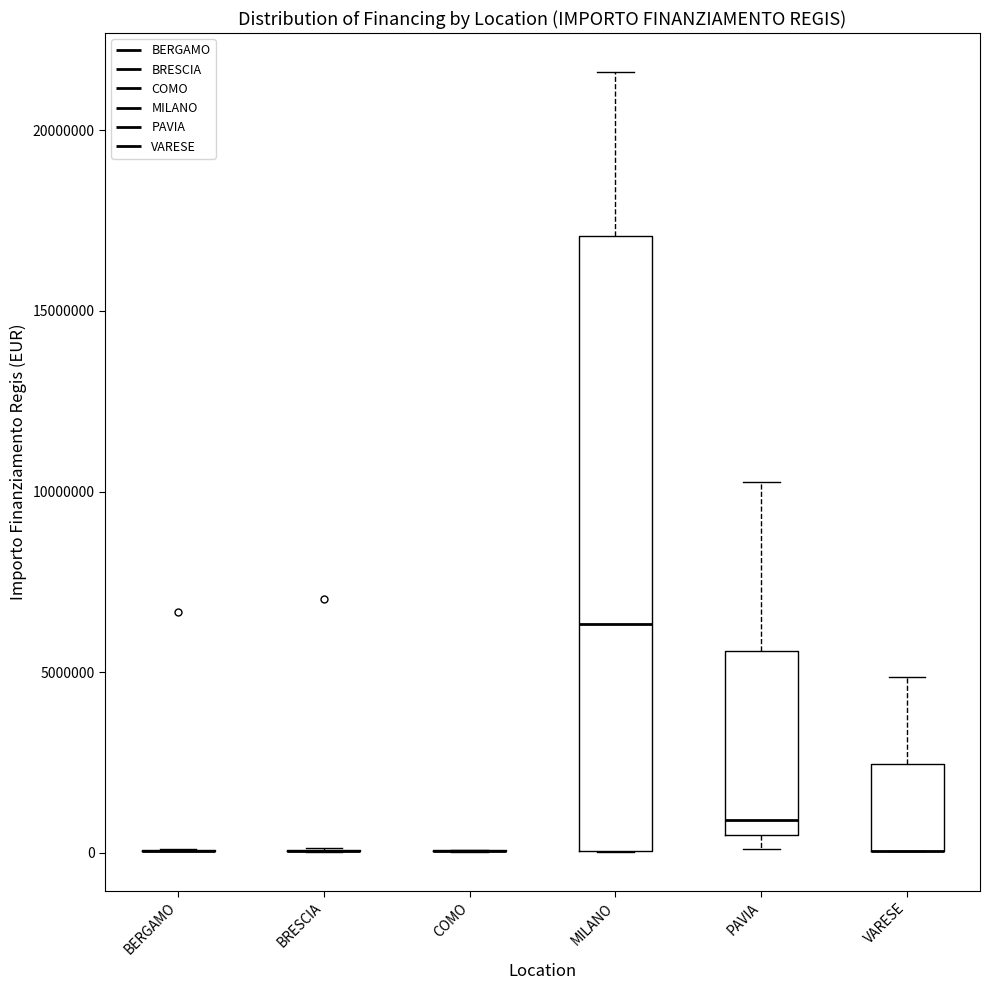

Reading left to right, transcribe this box plot: for each box, give where its median line is, the range the box spans, and where its two whiskers end, as read against the y-axis. The values are not printed on the chart, so give them approximately, as read against the axis.

BERGAMO: box collapsed to a line at 0, whiskers 0 to 0
BRESCIA: box collapsed to a line at 0, whiskers 0 to 0
COMO: box collapsed to a line at 0, whiskers 0 to 0
MILANO: median 6500000, box 0 to 17000000, whiskers 0 to 21500000
PAVIA: median 1000000, box 500000 to 5500000, whiskers 0 to 10500000
VARESE: median 0 (drawn on the box's lower edge), box 0 to 2500000, whiskers 0 to 5000000